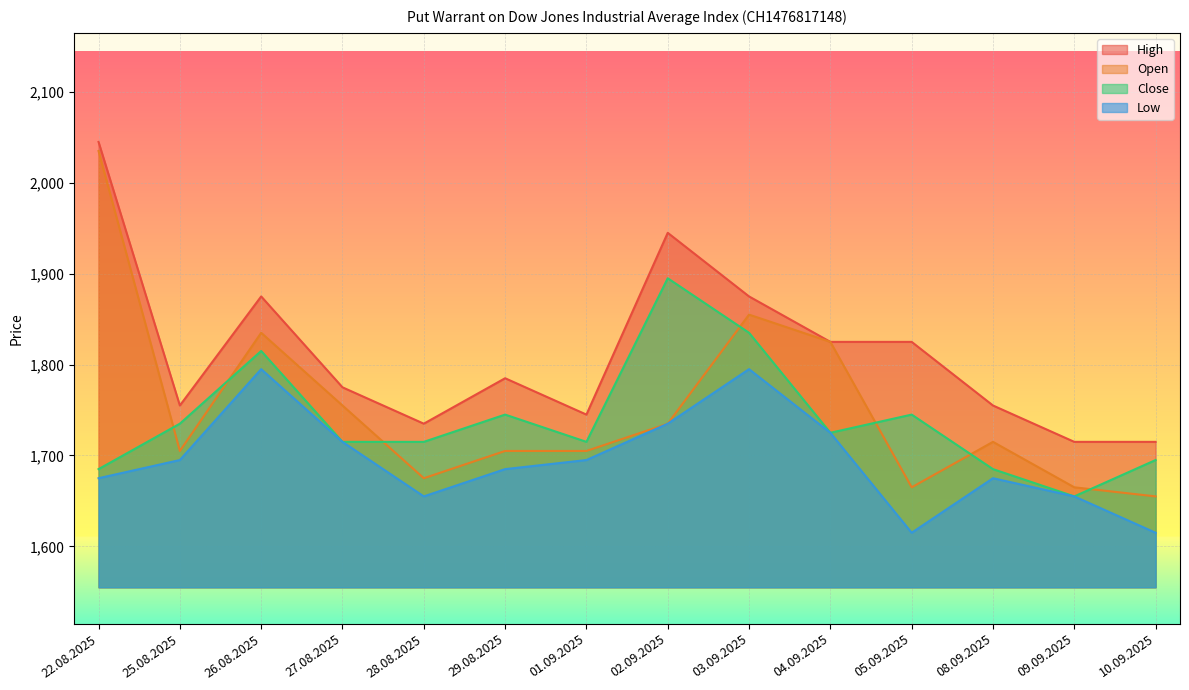

What is the difference between the maximum and minimum values in the Close series?

240